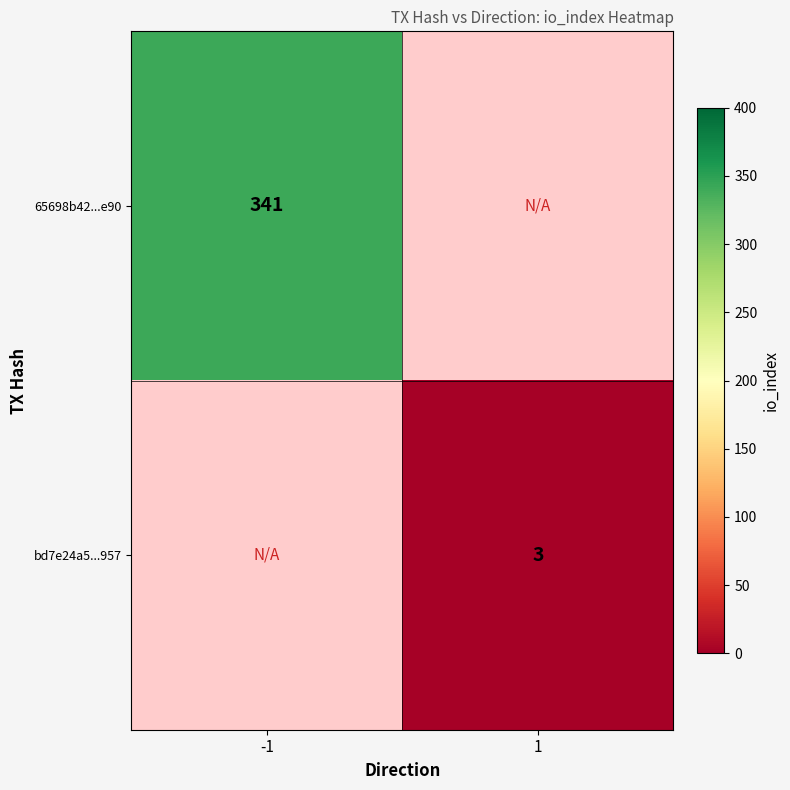

The 65698b42...e90 series shows 187 at -1. True or false?

False